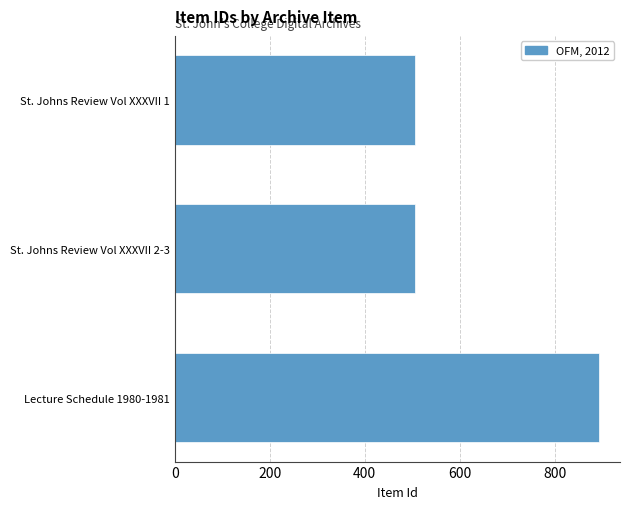

Is it true that the value at St. Johns Review Vol XXXVII 1 is 505?

True